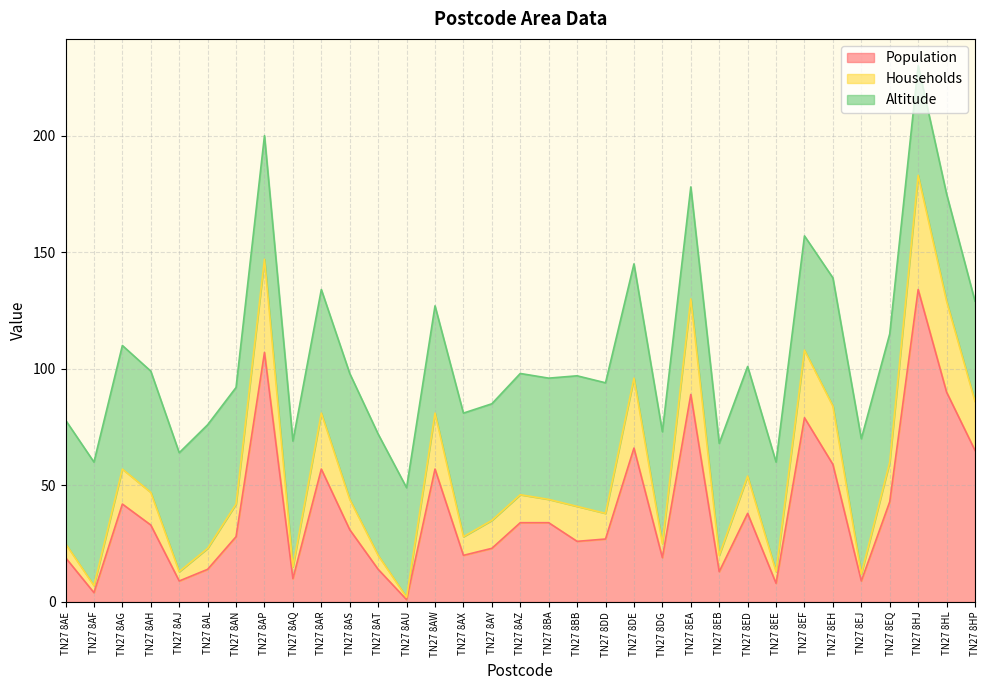

In Households, how many points are higher than both neighbors (excluding endpoints)?

10